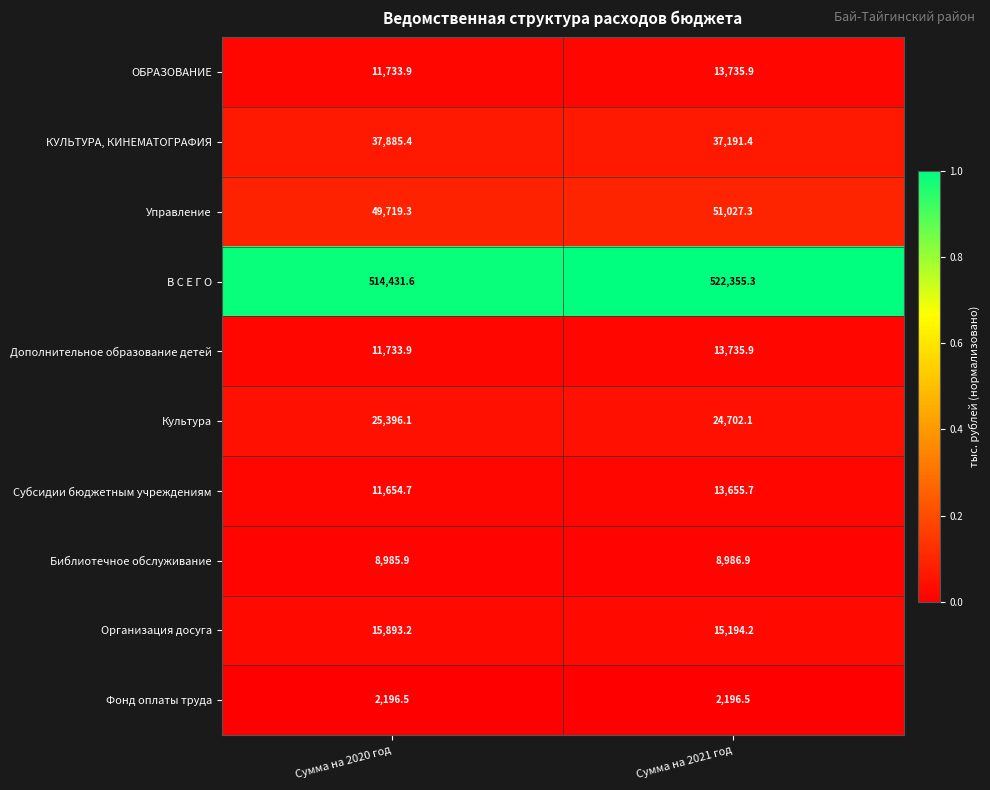

Reading left to right, what are all the values shown in this chart?

ОБРАЗОВАНИЕ: Сумма на 2020 год=11733.9	Сумма на 2021 год=13735.9
КУЛЬТУРА, КИНЕМАТОГРАФИЯ: Сумма на 2020 год=37885.4	Сумма на 2021 год=37191.4
Управление: Сумма на 2020 год=49719.3	Сумма на 2021 год=51027.3
В С Е Г О: Сумма на 2020 год=514431.6	Сумма на 2021 год=522355.3
Дополнительное образование детей: Сумма на 2020 год=11733.9	Сумма на 2021 год=13735.9
Культура: Сумма на 2020 год=25396.1	Сумма на 2021 год=24702.1
Субсидии бюджетным учреждениям: Сумма на 2020 год=11654.7	Сумма на 2021 год=13655.7
Библиотечное обслуживание: Сумма на 2020 год=8985.9	Сумма на 2021 год=8986.9
Организация досуга: Сумма на 2020 год=15893.2	Сумма на 2021 год=15194.2
Фонд оплаты труда: Сумма на 2020 год=2196.5	Сумма на 2021 год=2196.5